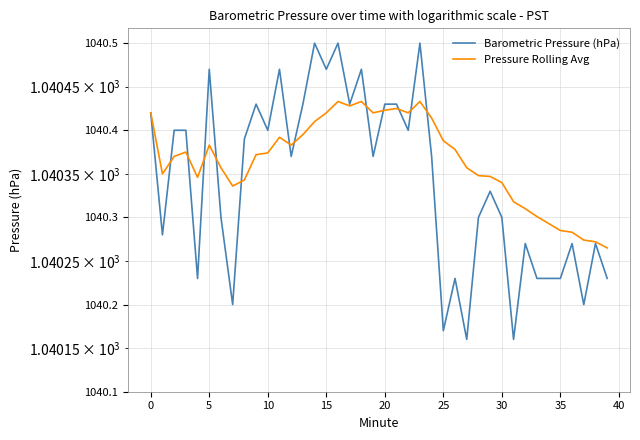

Rank the series by their maximum value, from lowest to highest.

Pressure Rolling Avg, Barometric Pressure (hPa)